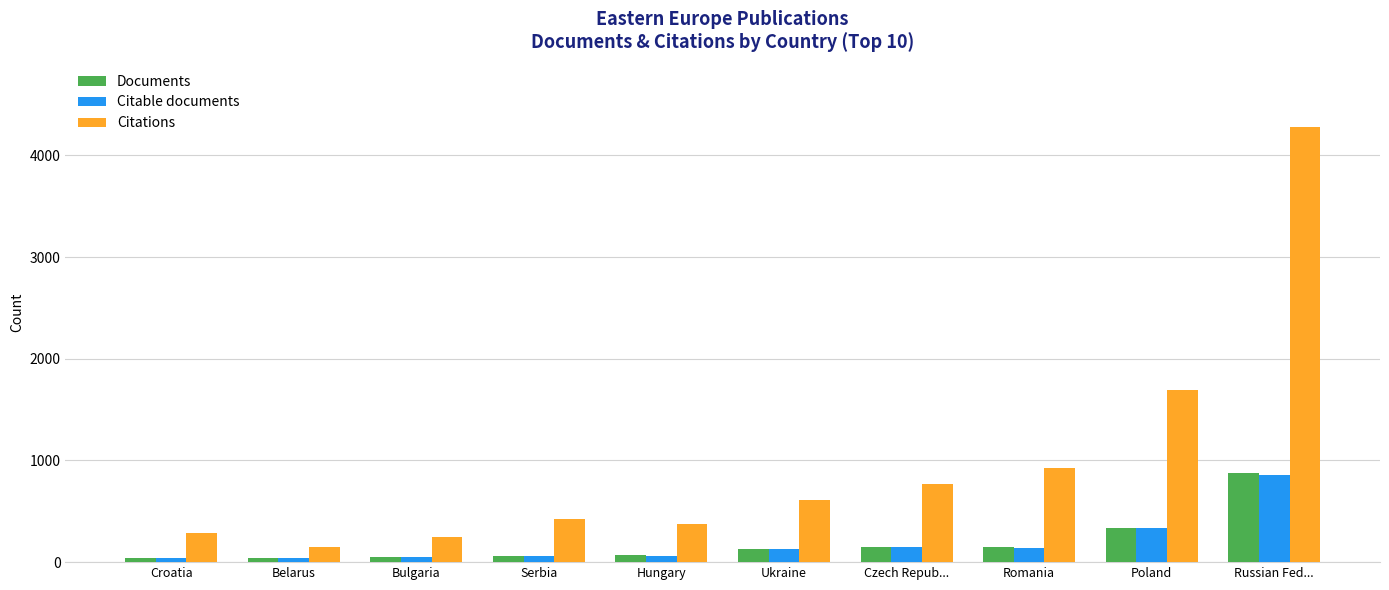

The Documents series shows 42 at Croatia. True or false?

True